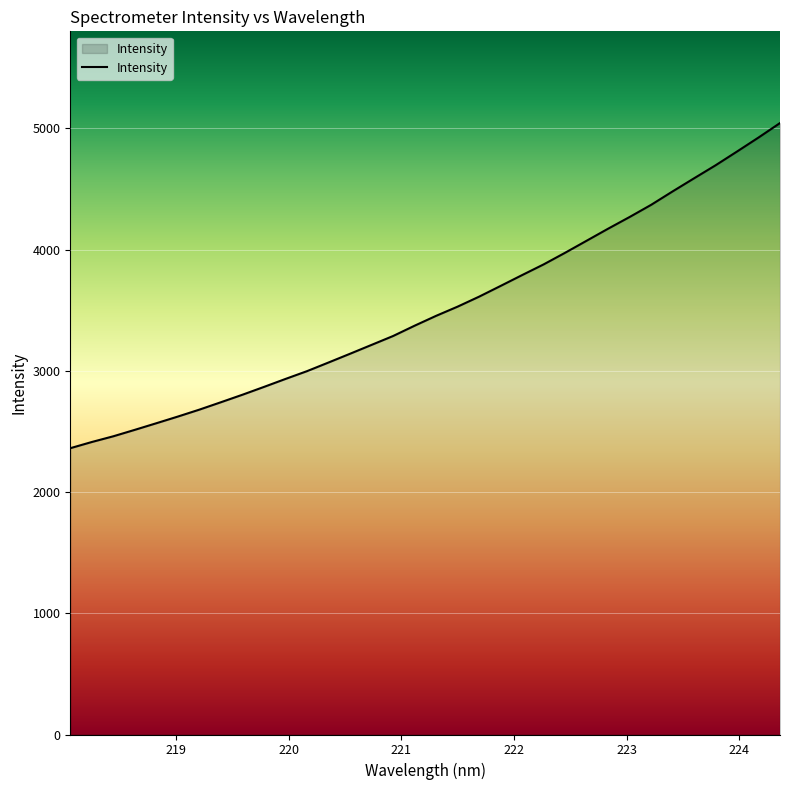

What is the maximum value shown in the chart?

5042.9